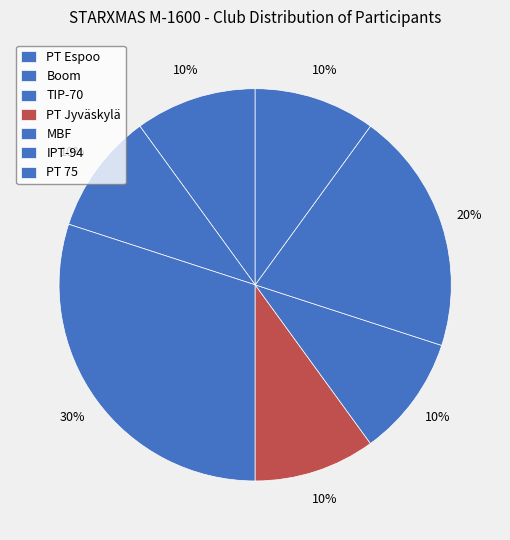

How many segments does this pie chart have?

7